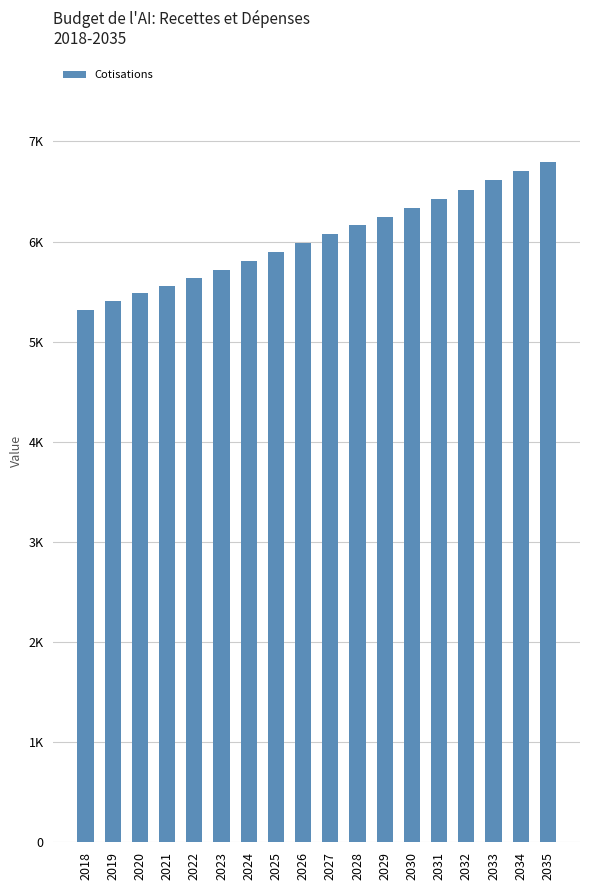

What is the difference between the second highest and second lowest values?

1299